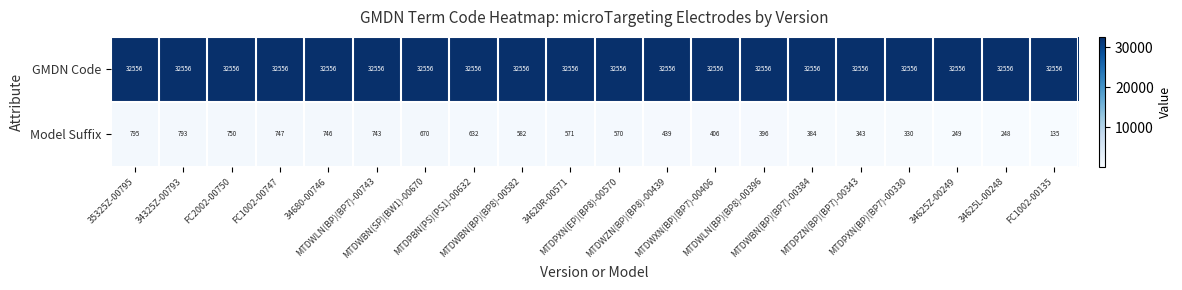

What is the maximum value for Model Suffix?

795